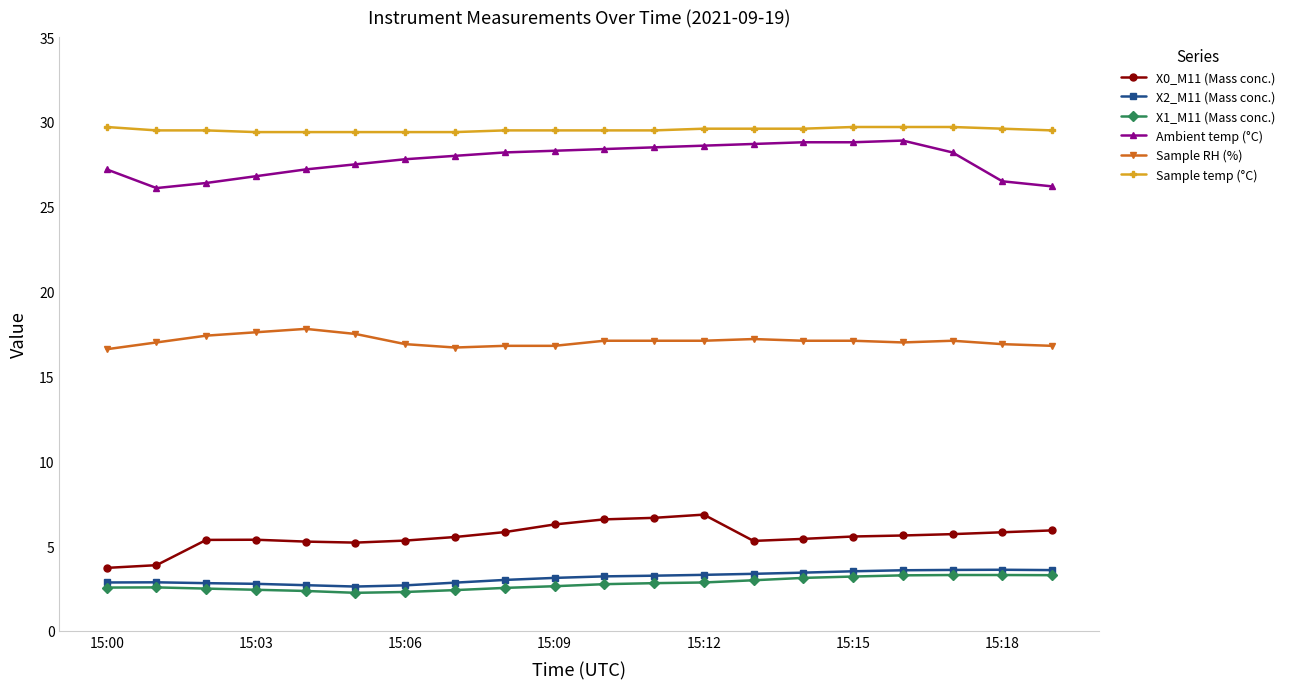

How many lines are shown in the chart?

6